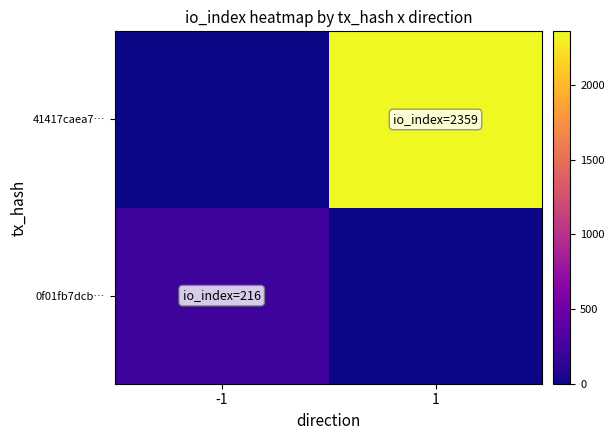

Reading right to left, transcribe all the data shown in this chart.

0f01fb7dcb…: 1=0	-1=216
41417caea7…: 1=2359	-1=0